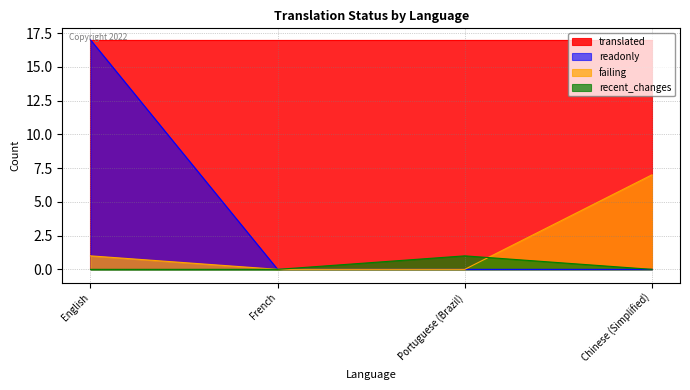

Where is failing nearest to the value 3?

English